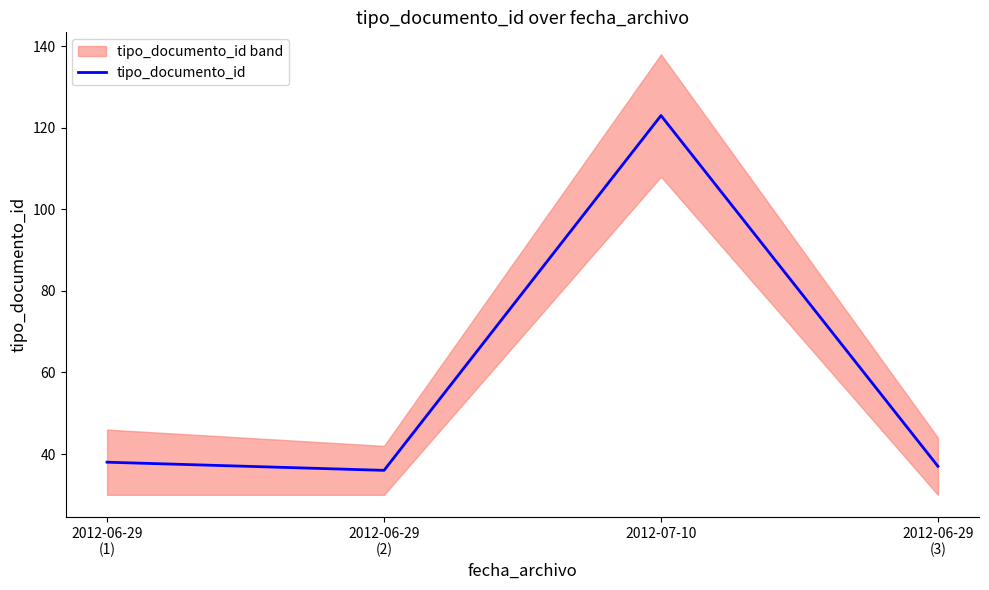

How many data points are less than 38?

2